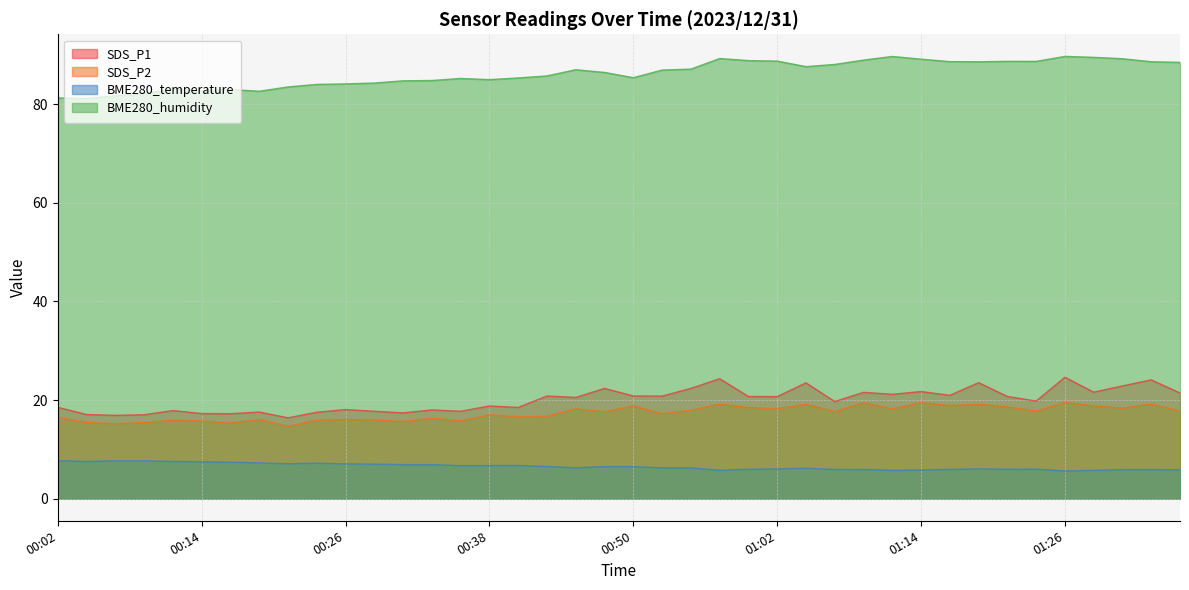

Where is the first local minimum for BME280_humidity?

00:04